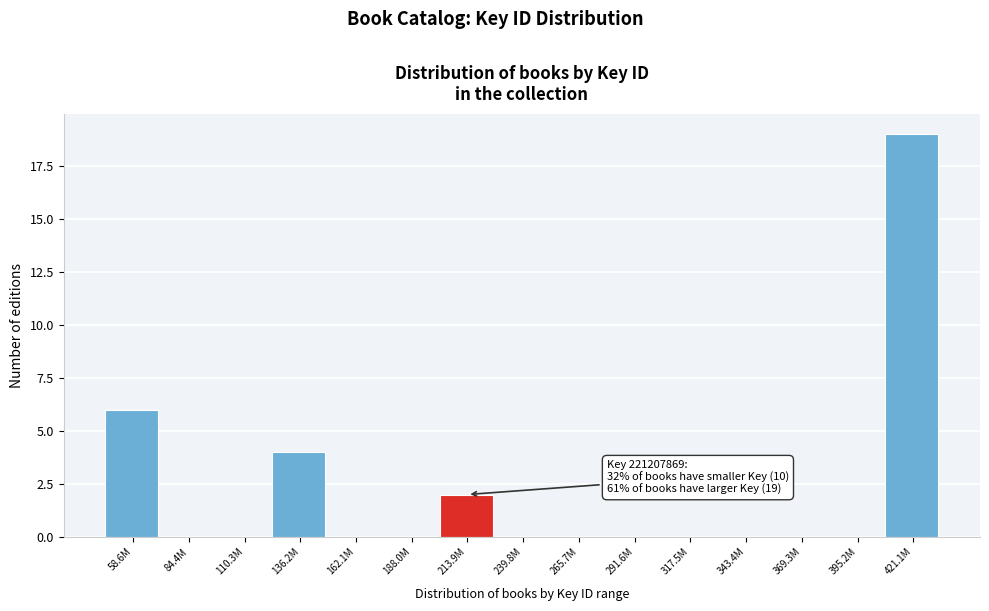

Reading left to right, transcribe all the data shown in this chart.

58.6M=6	84.4M=0	110.3M=0	136.2M=4	162.1M=0	188.0M=0	213.9M=2	239.8M=0	265.7M=0	291.6M=0	317.5M=0	343.4M=0	369.3M=0	395.2M=0	421.1M=19